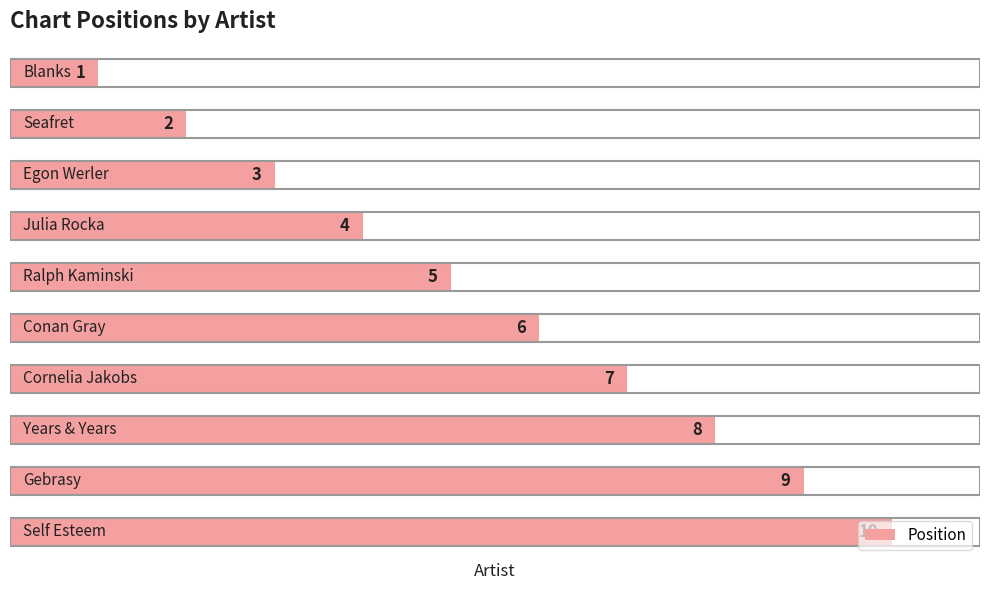

What is the average value?

6